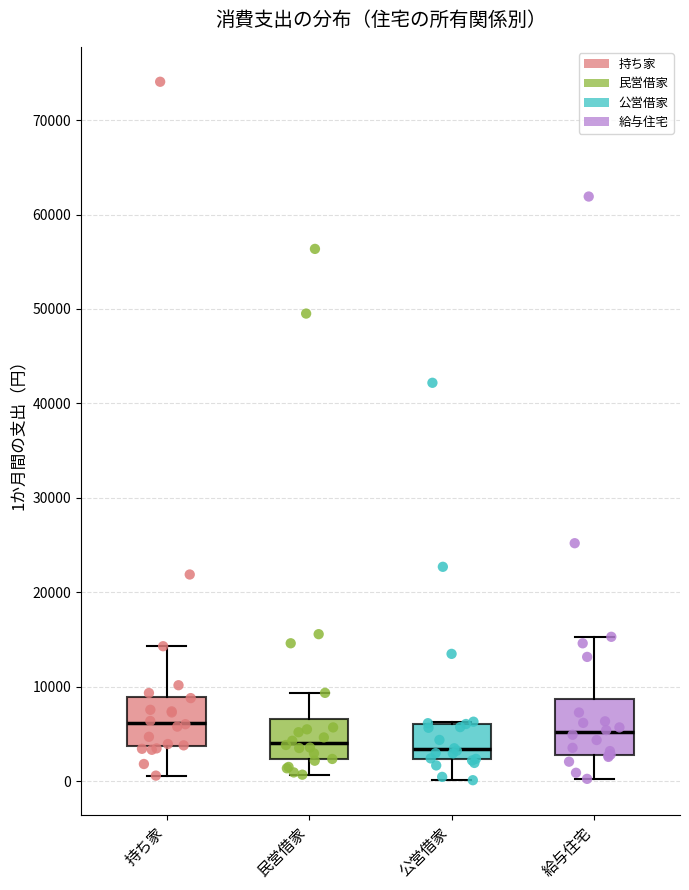

Reading left to right, transcribe this box plot: for each box, give where its median line is, the range the box spans, and where its two whiskers end, as read against the y-axis. The values are not printed on the chart, so give them approximately, as read against the axis.

持ち家: median 6000, box 4000 to 9000, whiskers 1000 to 14000
民営借家: median 4000, box 2000 to 7000, whiskers 1000 to 9000
公営借家: median 3000, box 2000 to 6000, whiskers 0 to 6000
給与住宅: median 5000, box 3000 to 9000, whiskers 0 to 15000